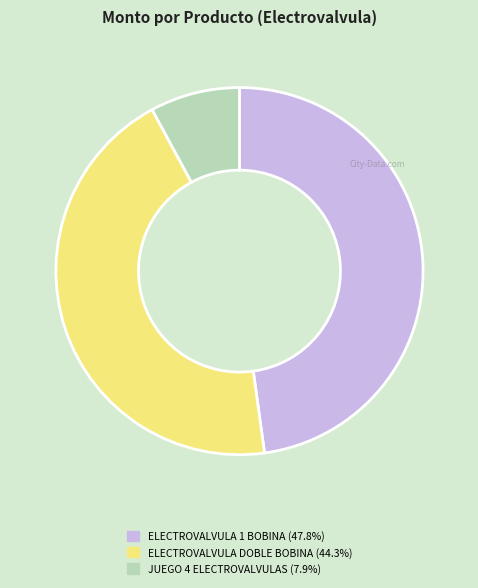

Is there any slice that represents more than half of the pie?

No